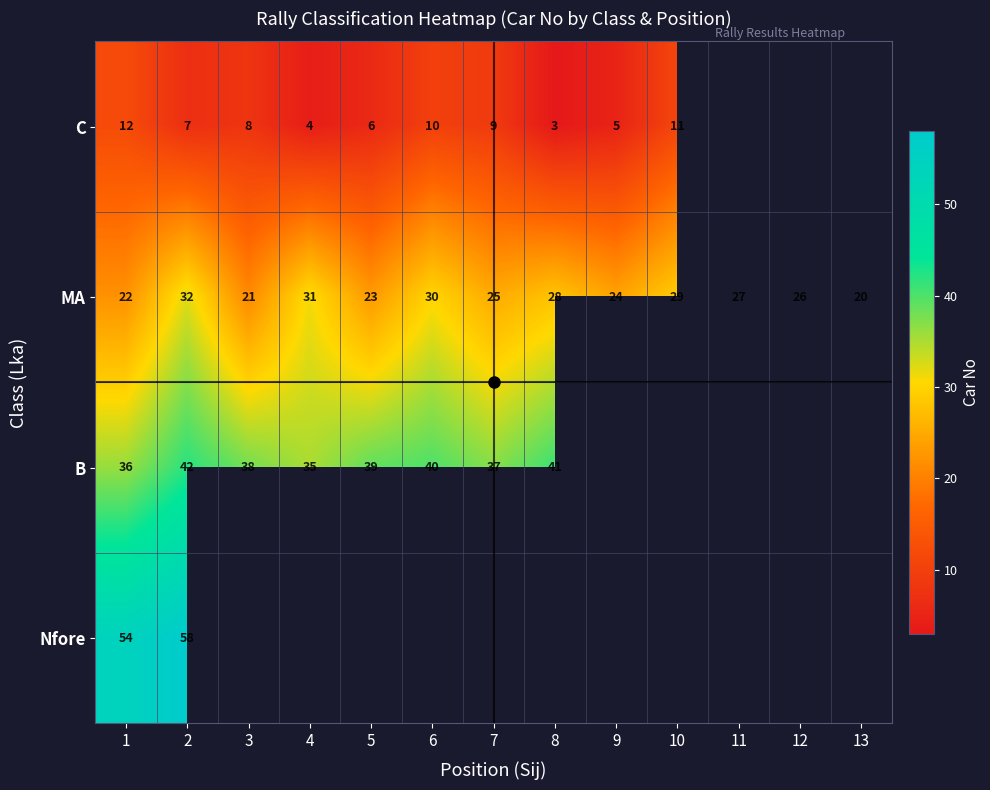

How many values in the MA series are below 26?

6